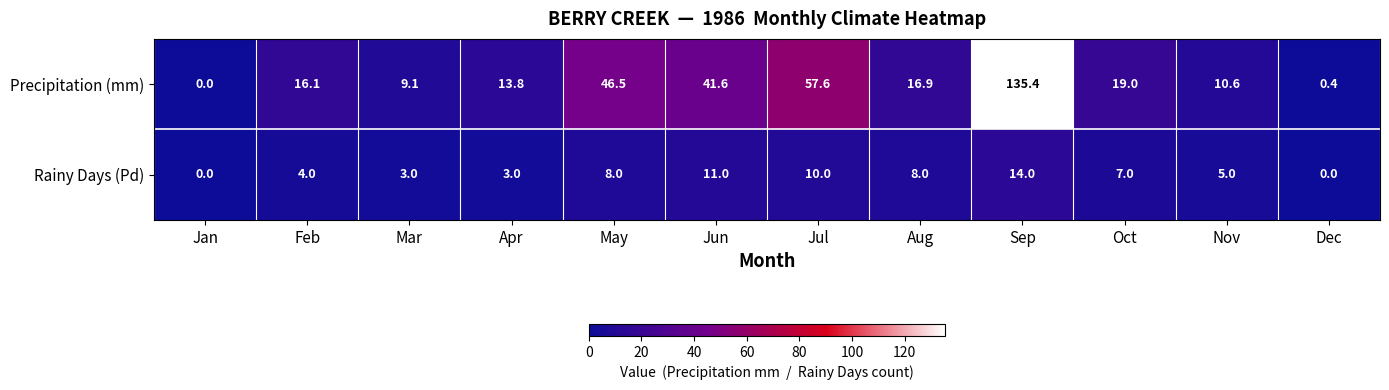

What is the sum of all Rainy Days (Pd) values?

73.0